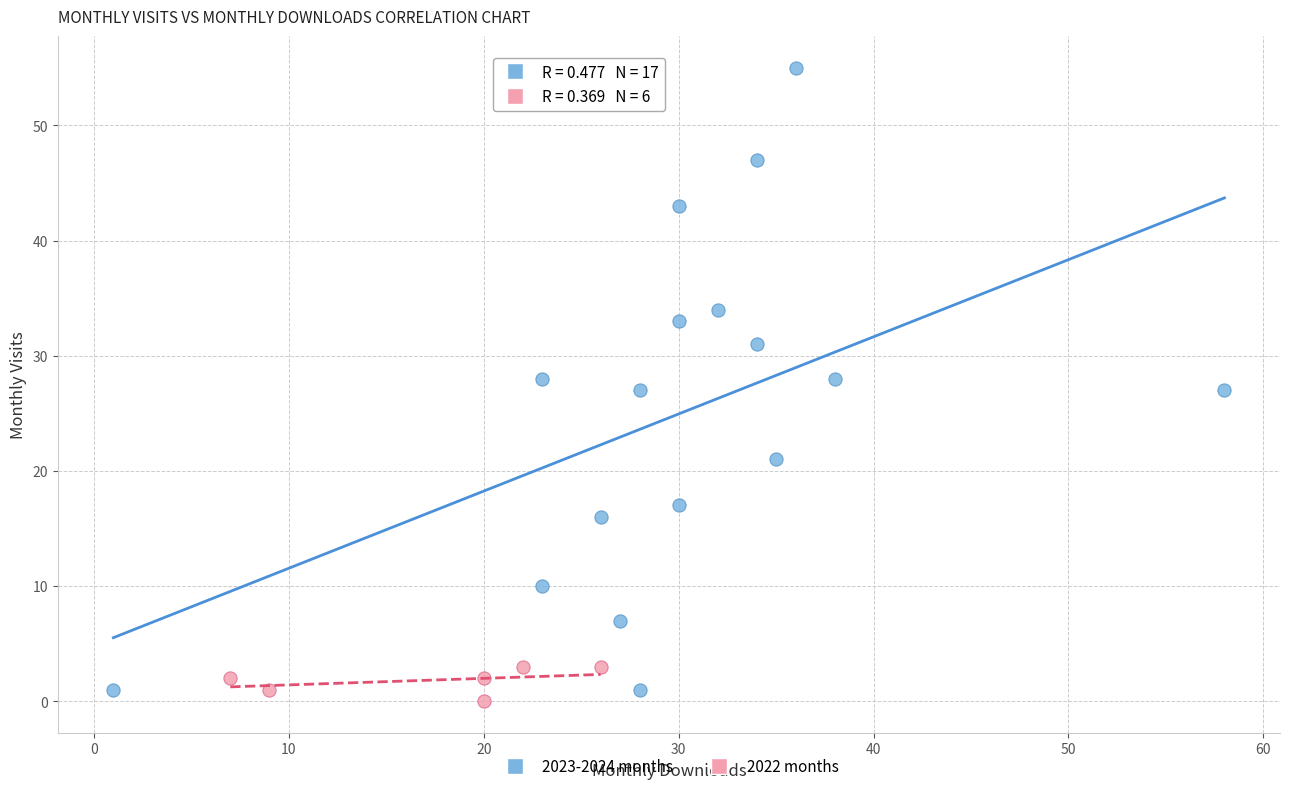

What are all the series names shown in the legend?

2023-2024 months, 2022 months